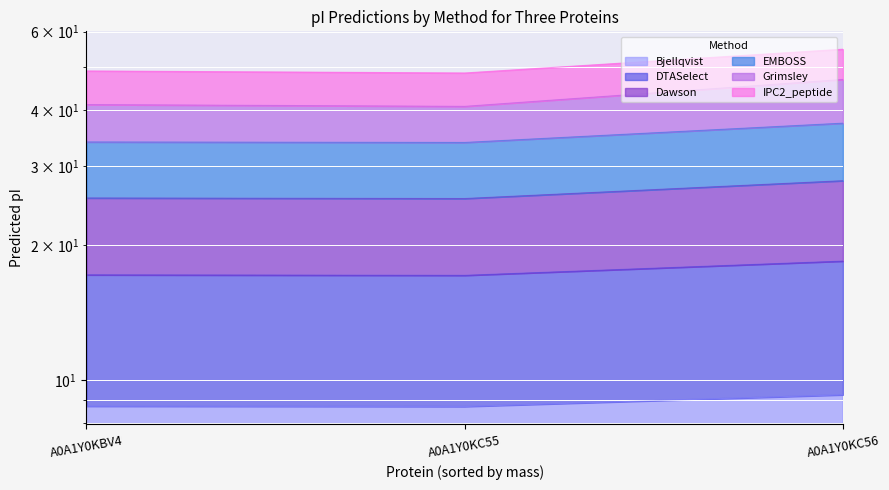

Which series changed the most between A0A1Y0KBV4 and A0A1Y0KC55?

Grimsley